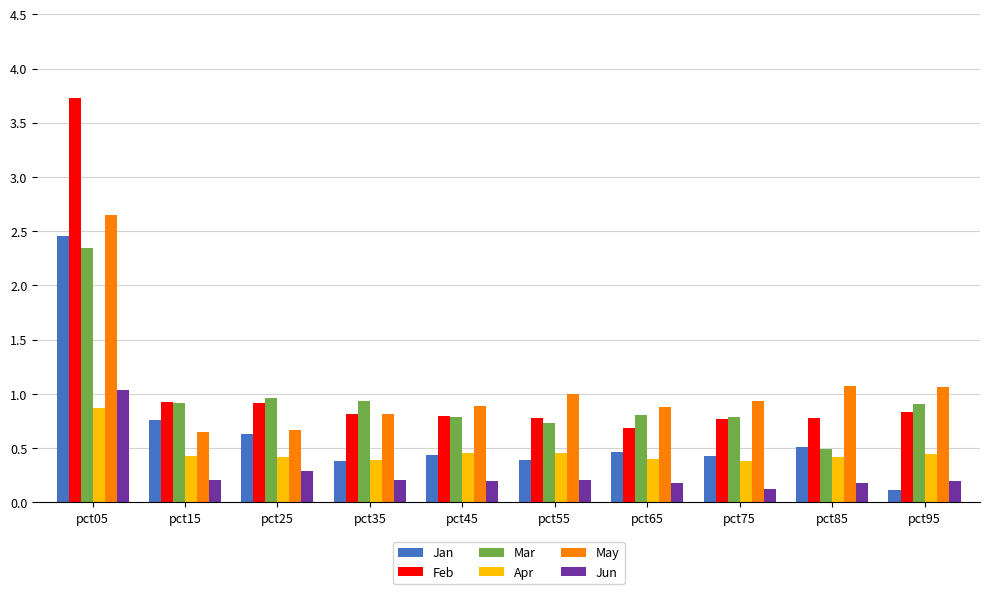

How many bars are there in each group?

6